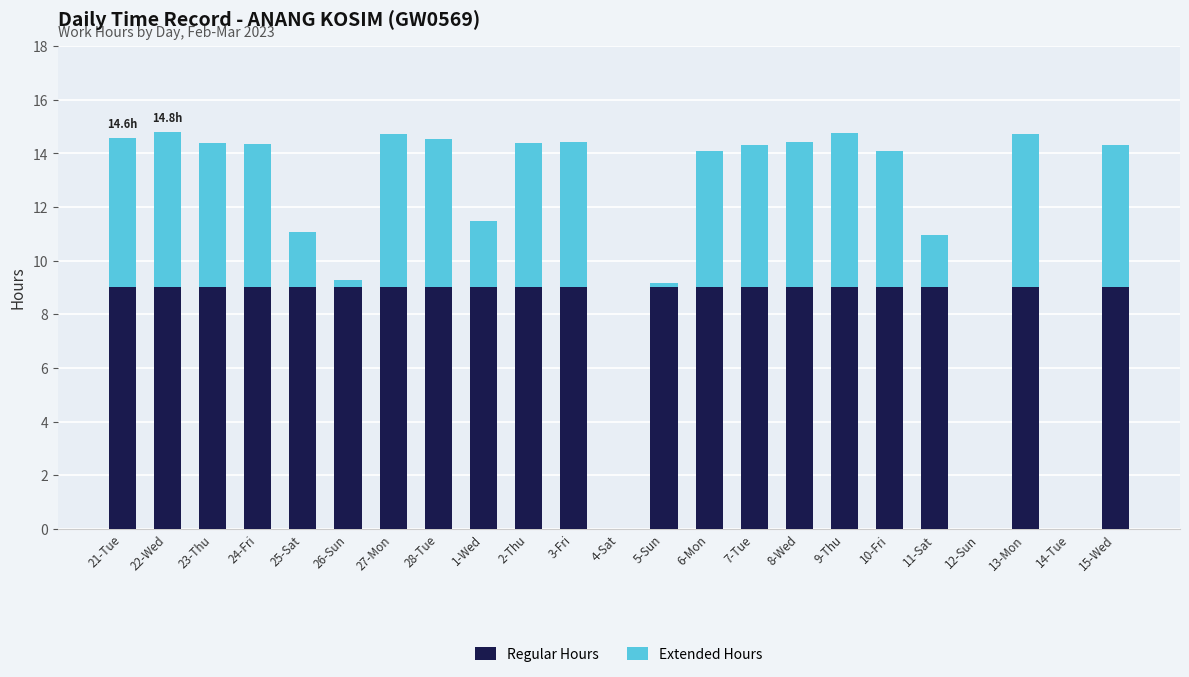

What is the highest value of the Regular Hours series?

9.0